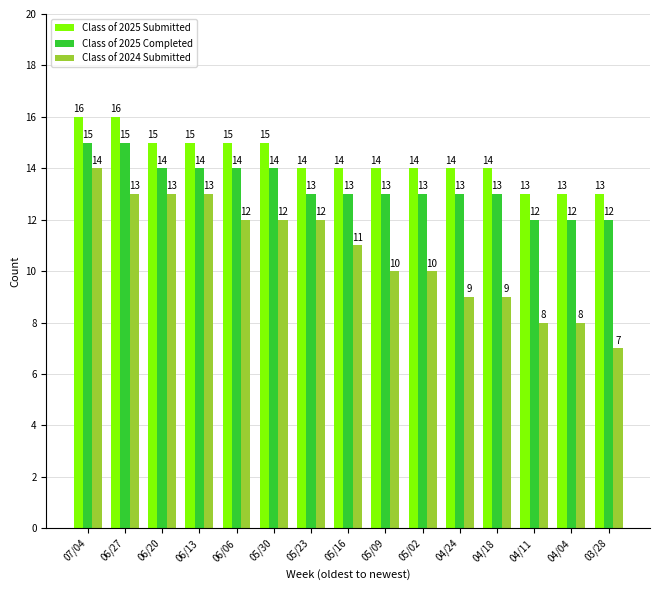

How many groups of bars are there?

15